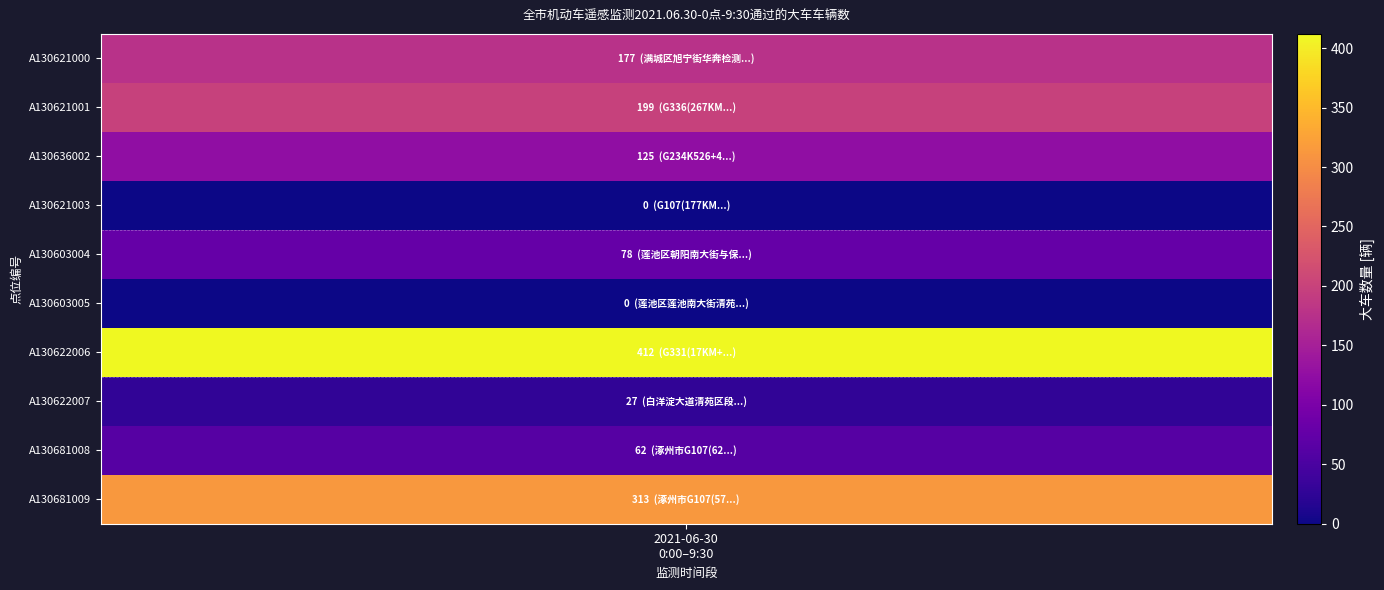

Is it true that the value at A130621000 is 287?

False